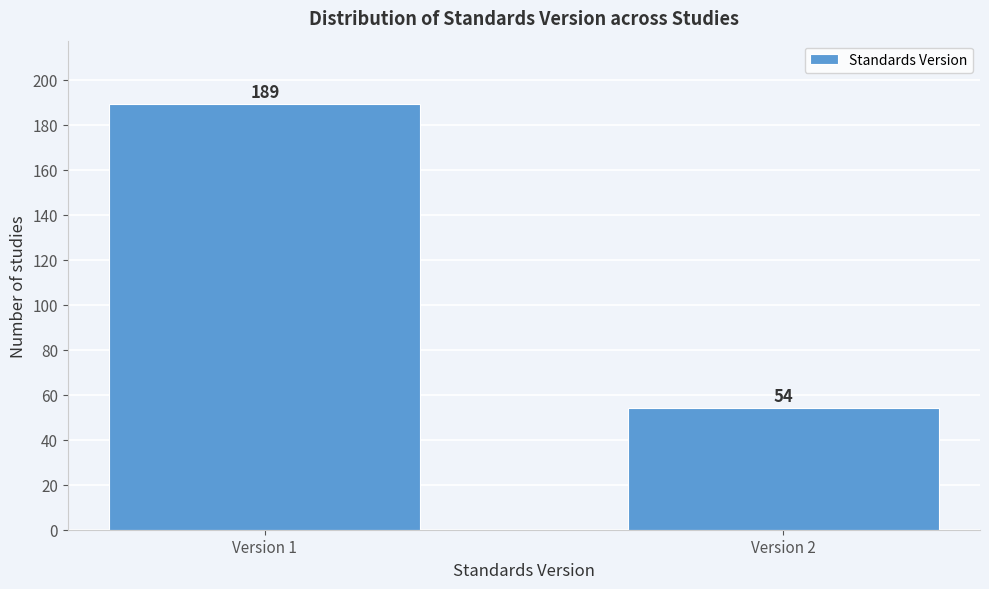

Reading left to right, what are all the values shown in this chart?

Version 1=189	Version 2=54